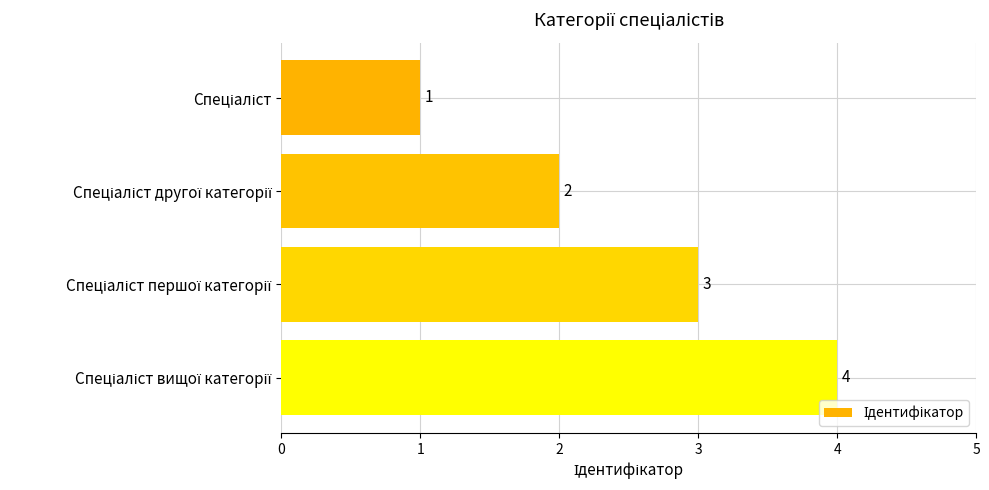

Count the values in the range 2 to 4.

3